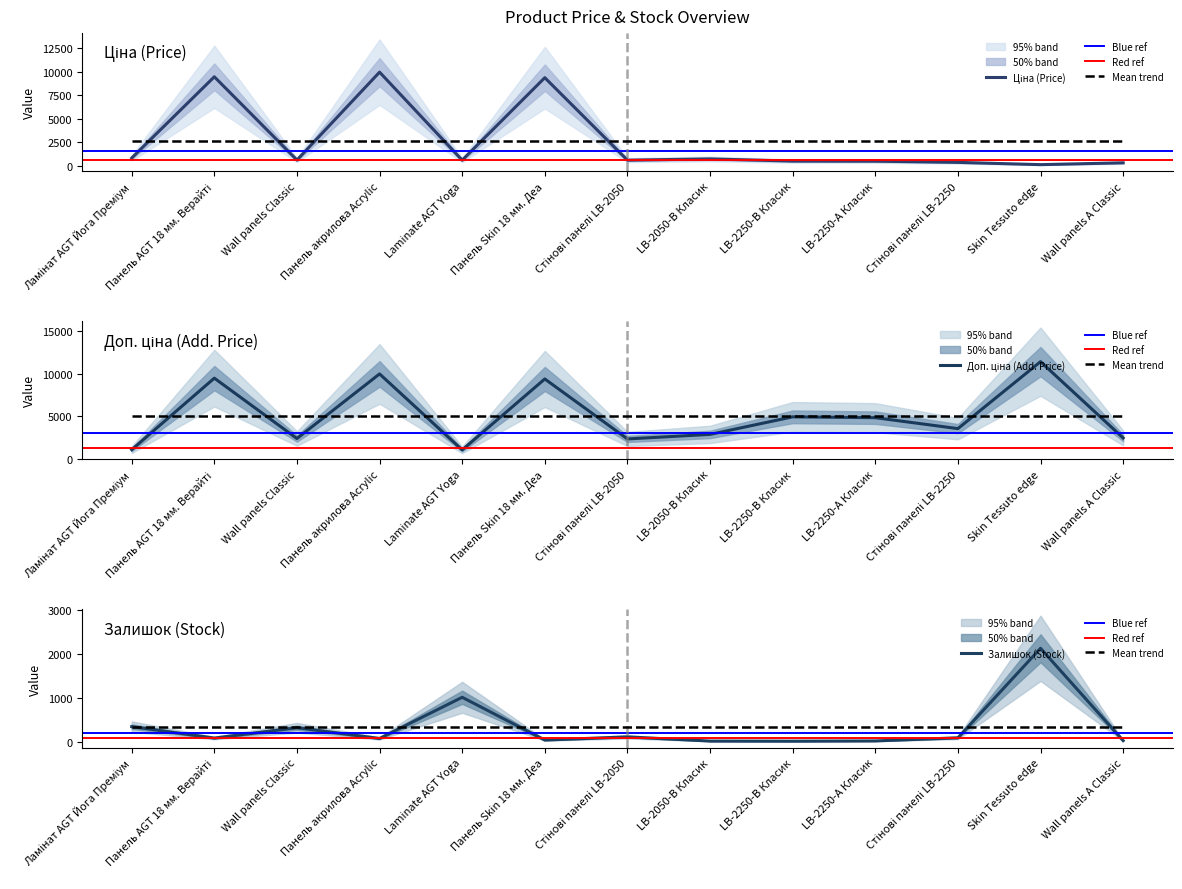

Which category has the lowest value in the Ціна series?

Skin Tessuto edge